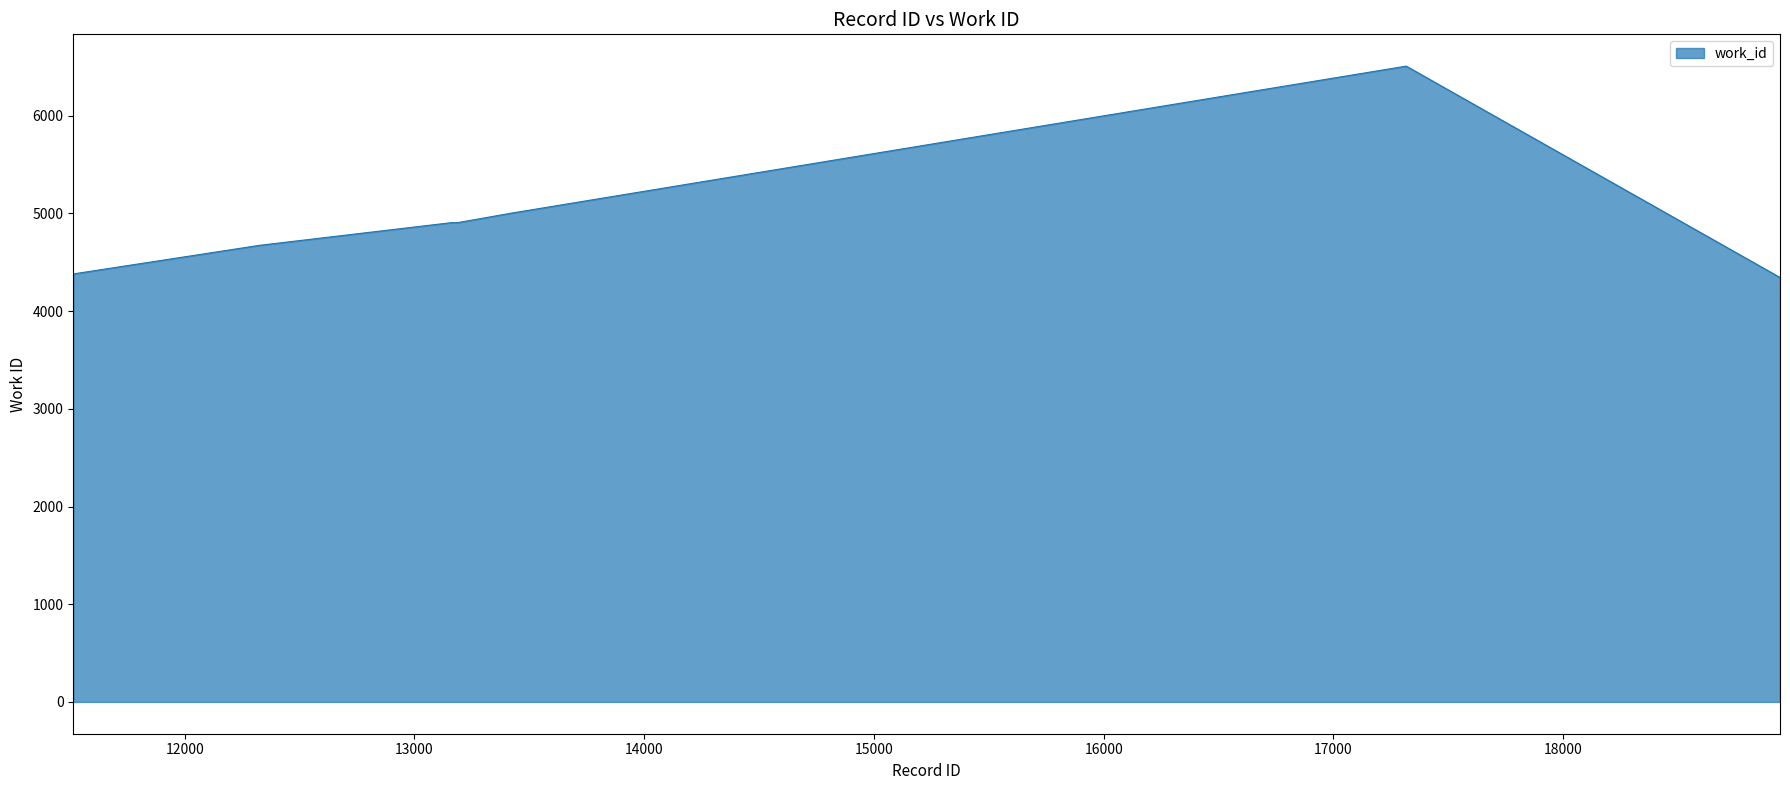

What is the greatest value displayed?

6508